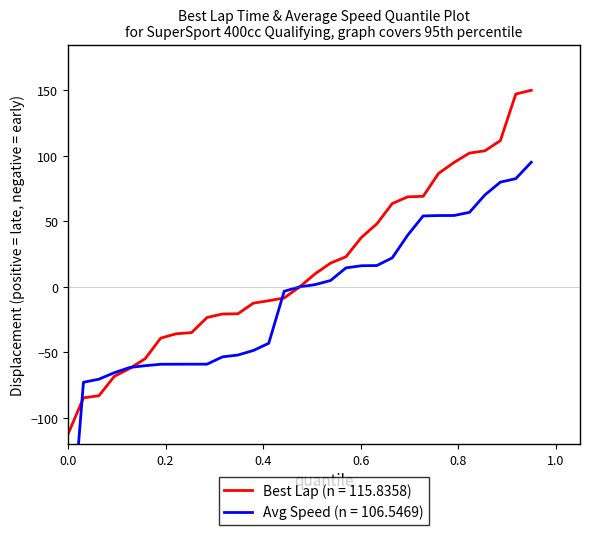

What is the lowest value of the Best Lap (n = 115.8358) series?

-112.4